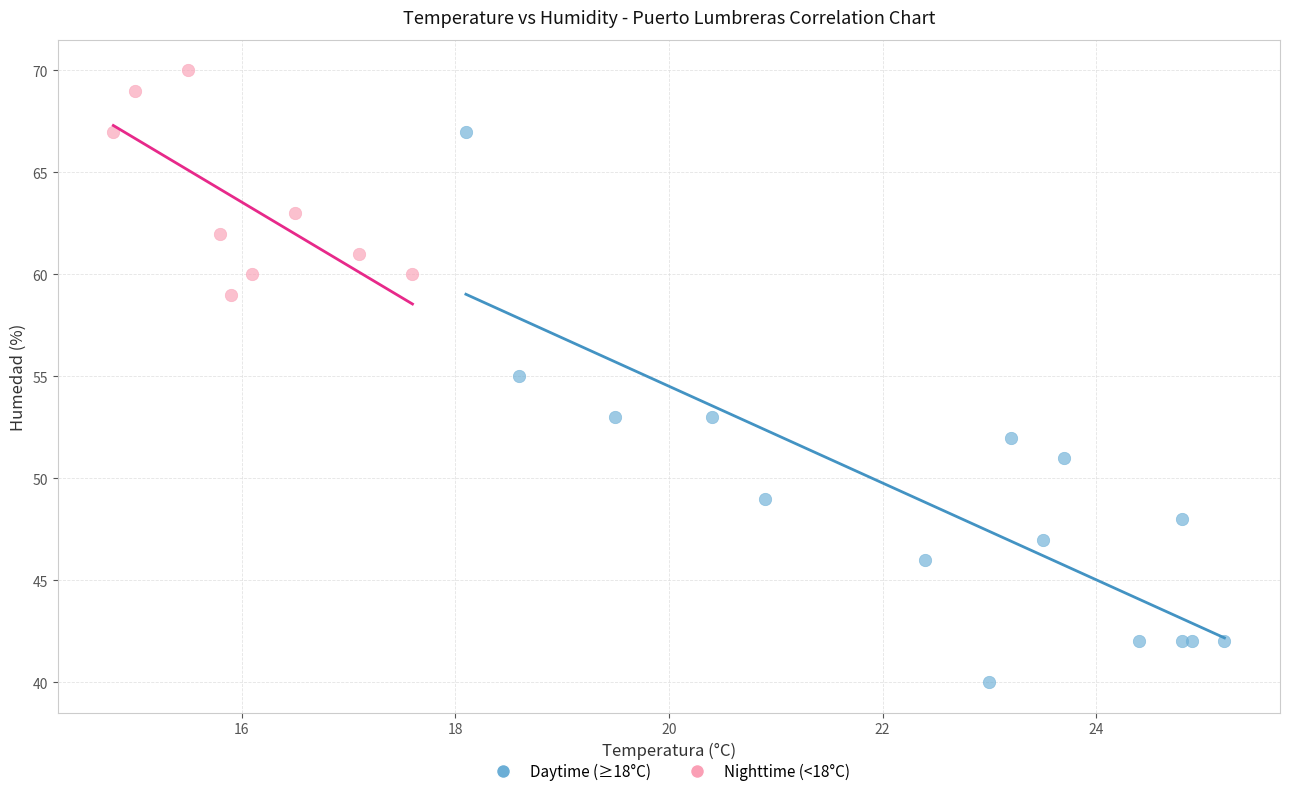

Which series has the largest Y range (max minus min)?

Daytime (≥18°C)